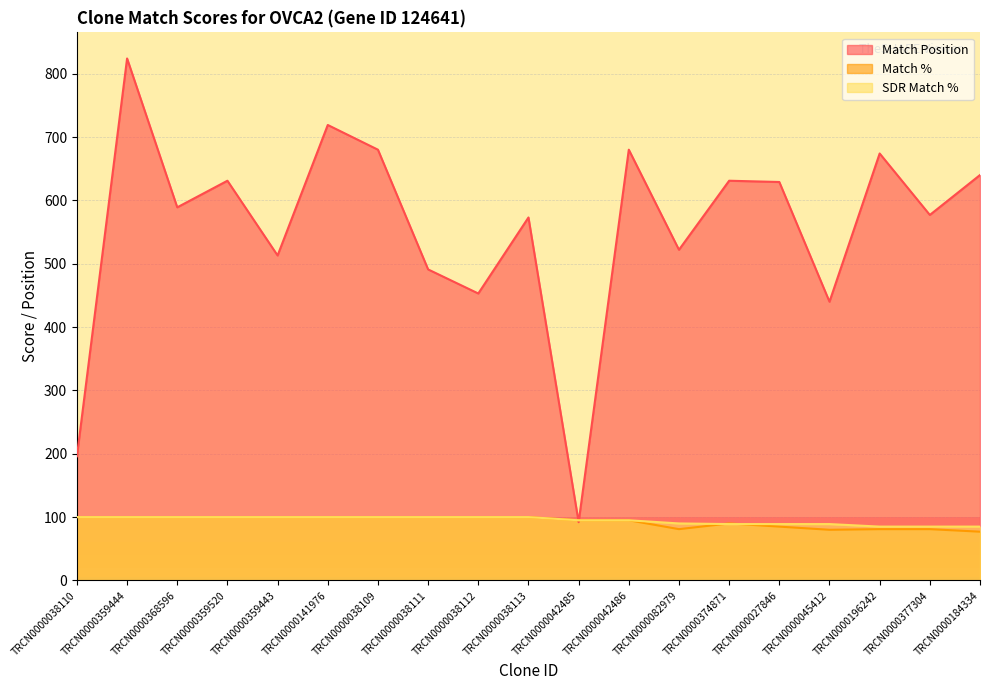

Which series has the largest total across all categories?

Match Position